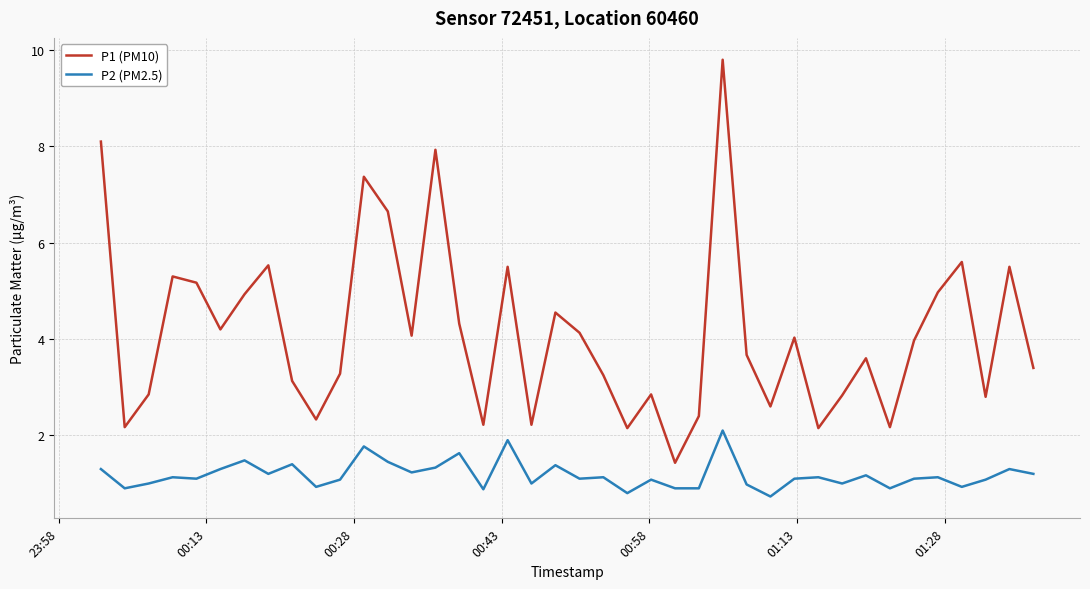

What is the smallest value displayed?

0.7